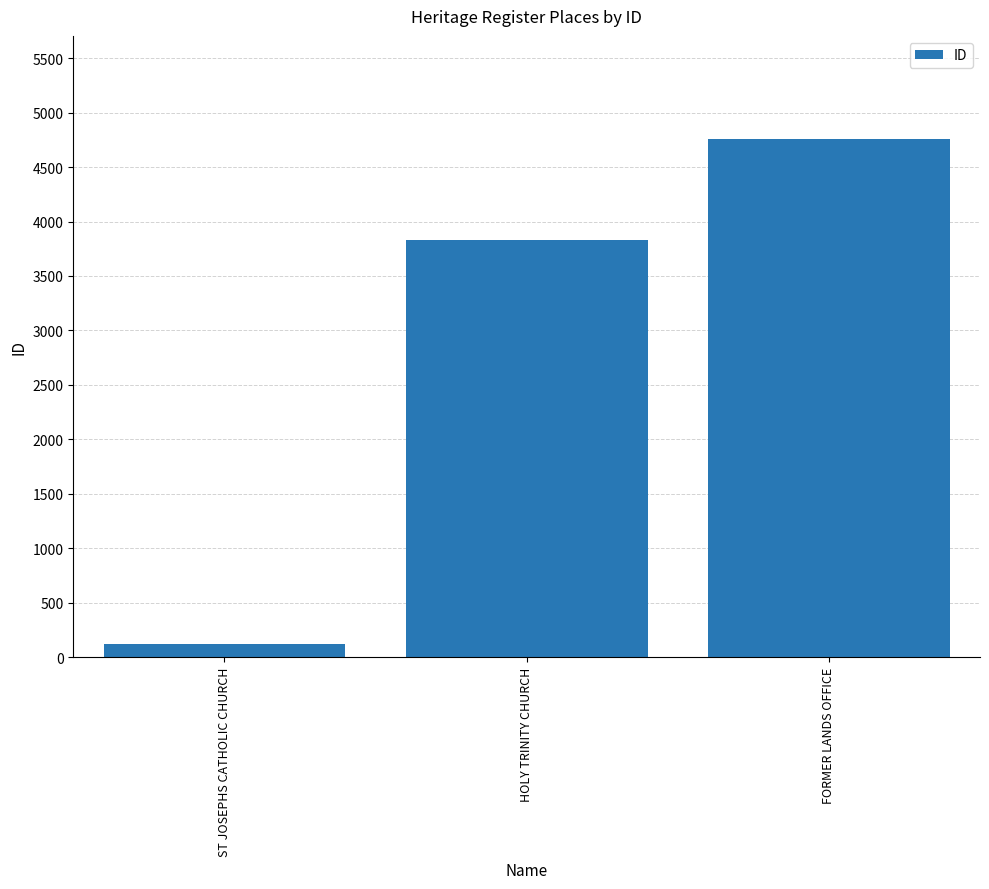

Does the chart contain any negative values?

No